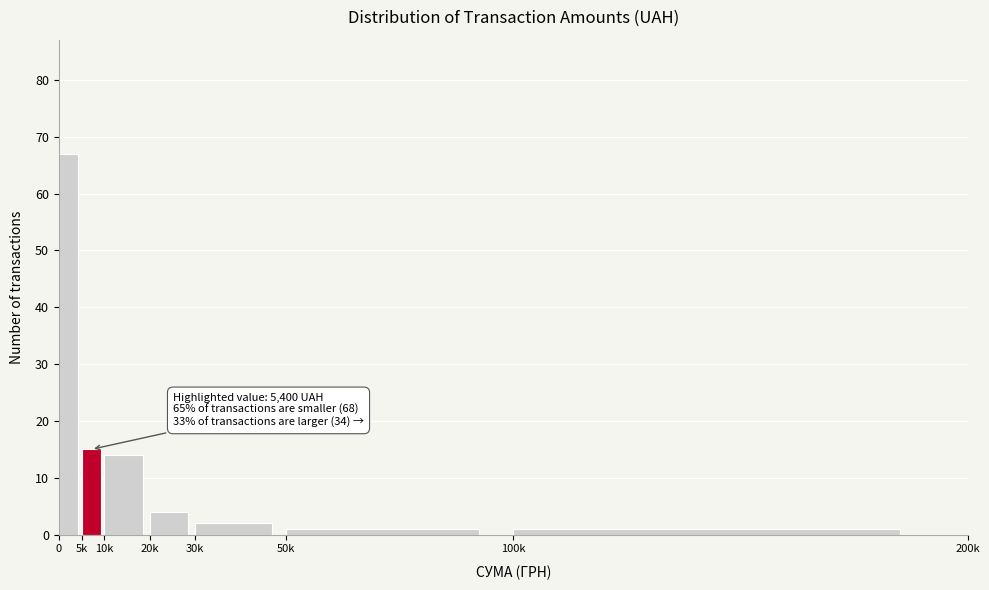

Reading left to right, transcribe all the data shown in this chart.

67	15	14	4	2	1	1